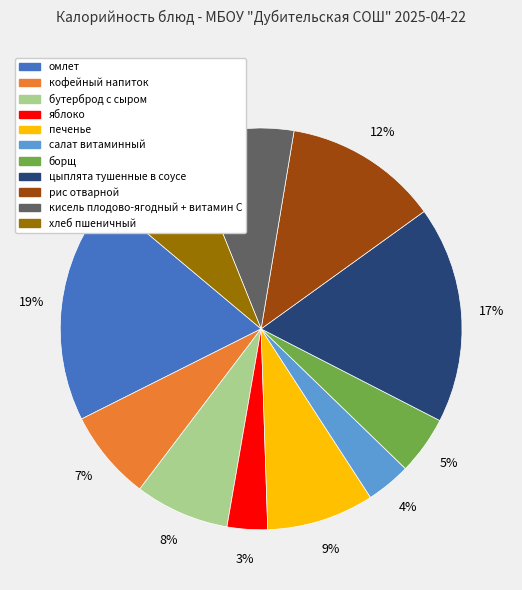

Which category has the biggest portion of the pie?

омлет